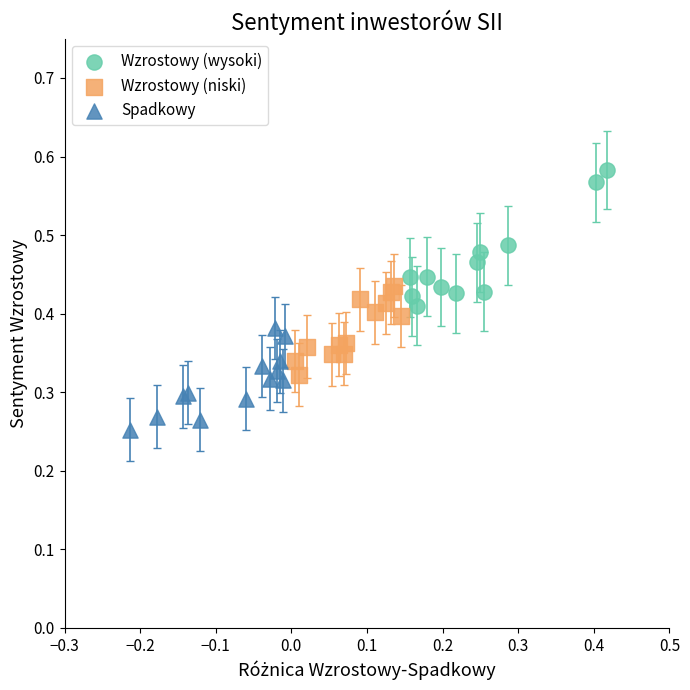

Which series has the widest spread of Y values?

Wzrostowy (wysoki)